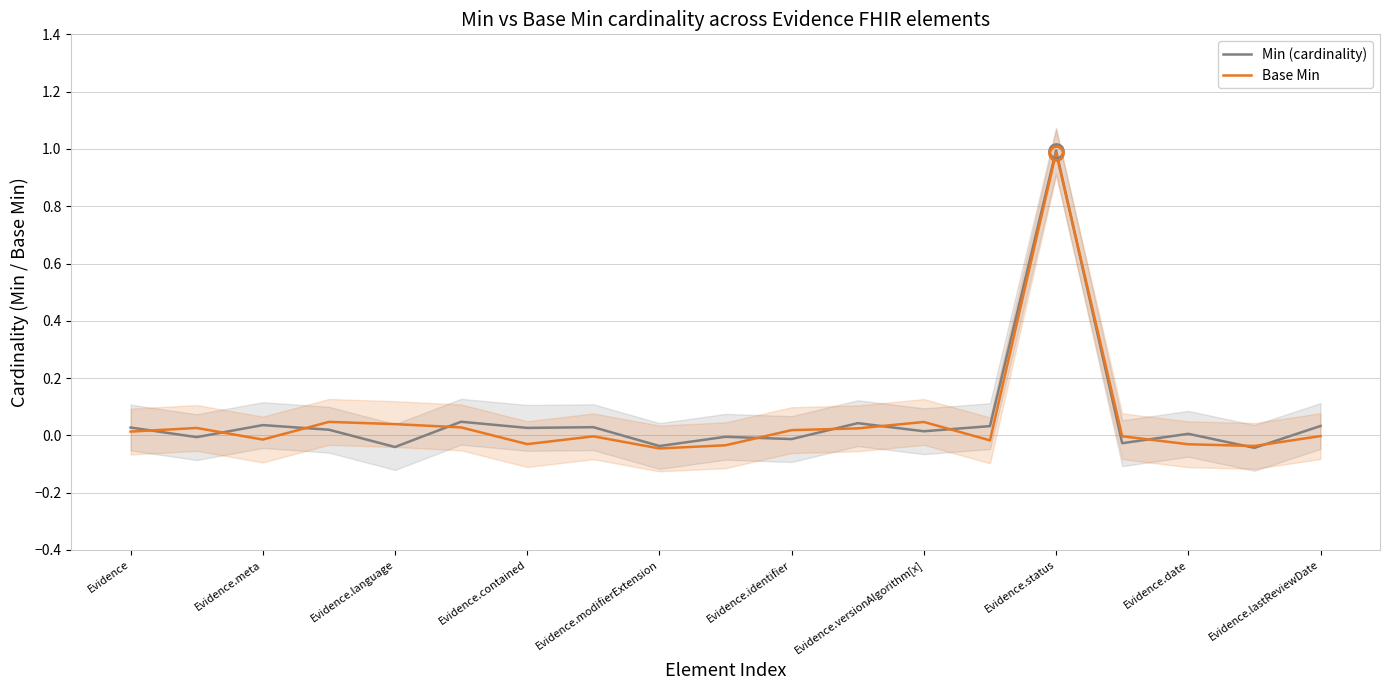

Rank the series by their maximum value, from lowest to highest.

Base Min, Min (cardinality)